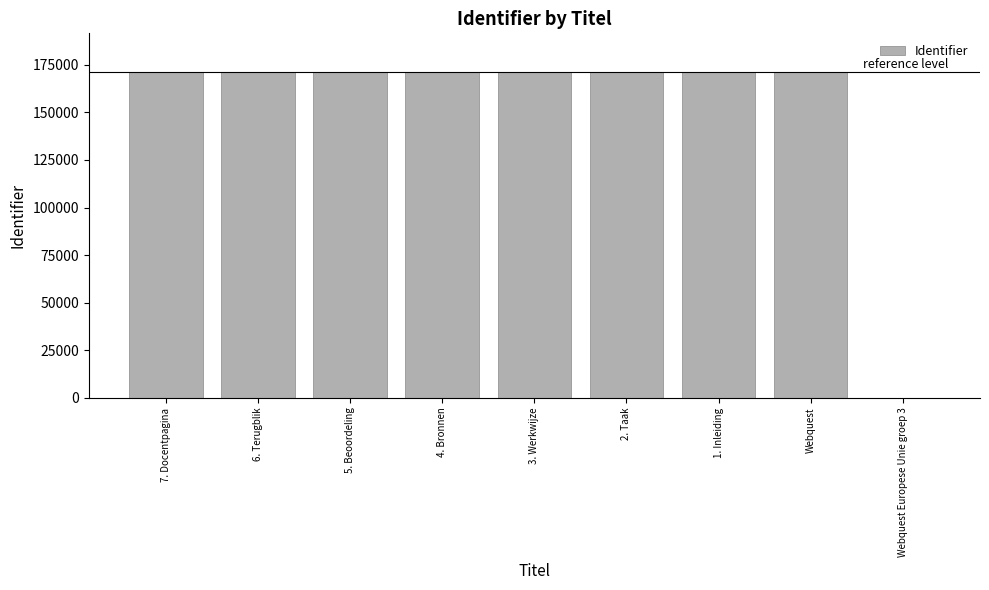

The value at Webquest Europese Unie groep 3 is -78116. True or false?

False